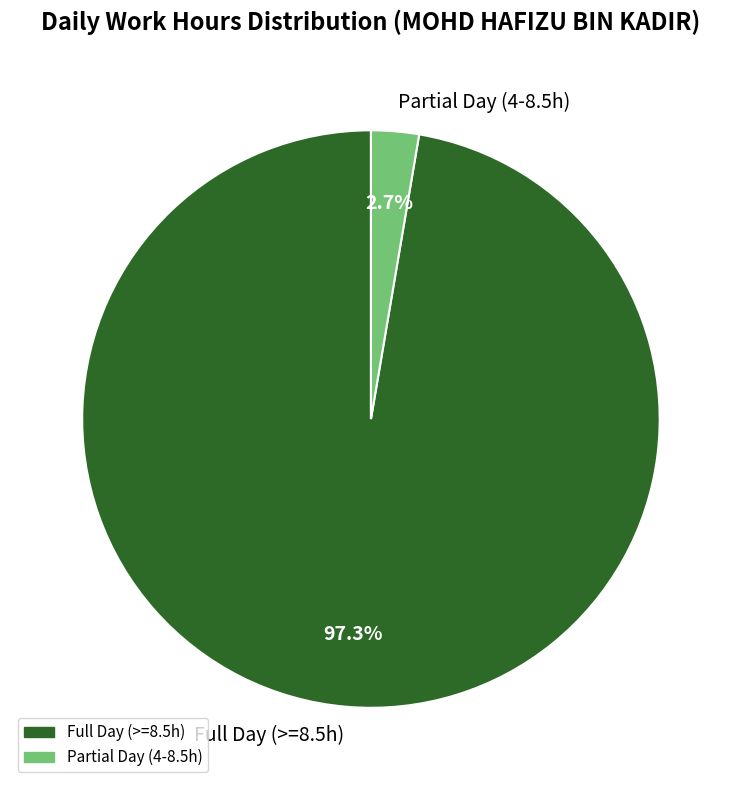

Which has a higher value, Full Day (>=8.5h) or Partial Day (4-8.5h)?

Full Day (>=8.5h)